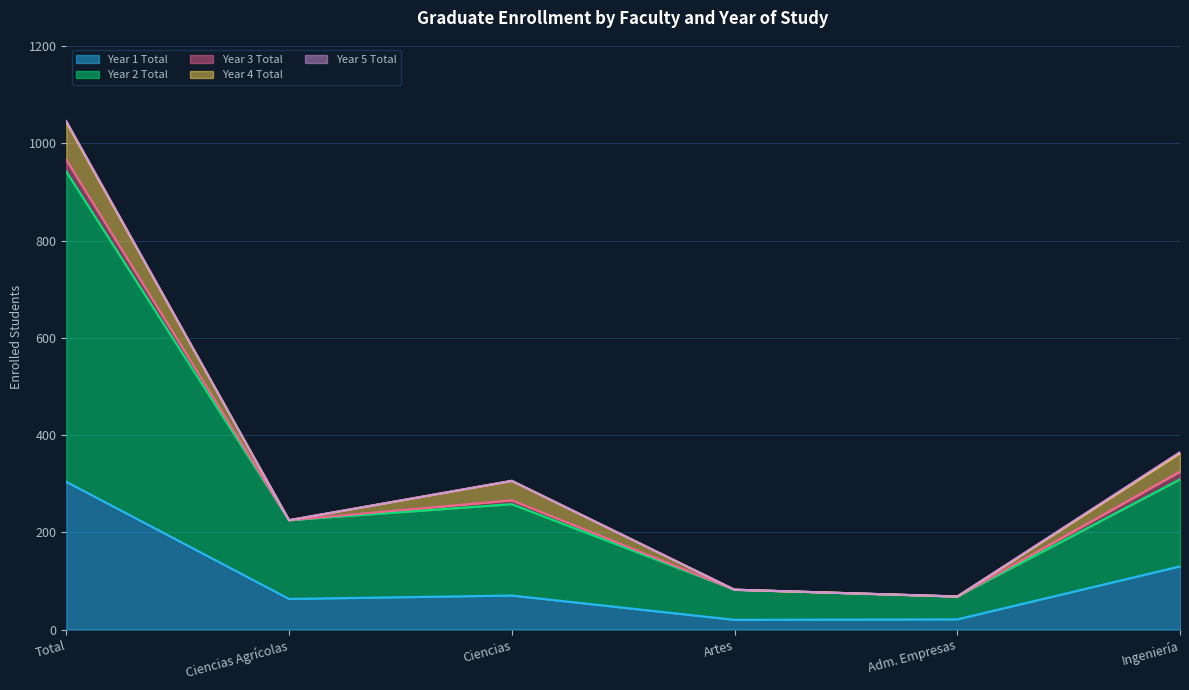

How many interior local valleys does the Year 2 Total series have?

2